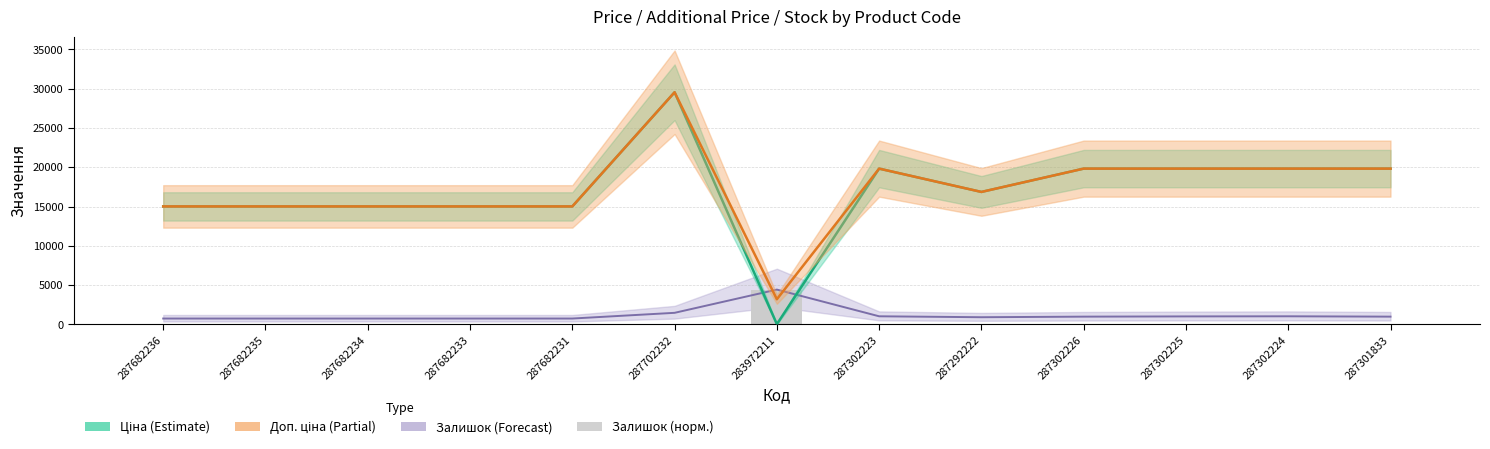

At which category is the sum across all series the highest?

287702232